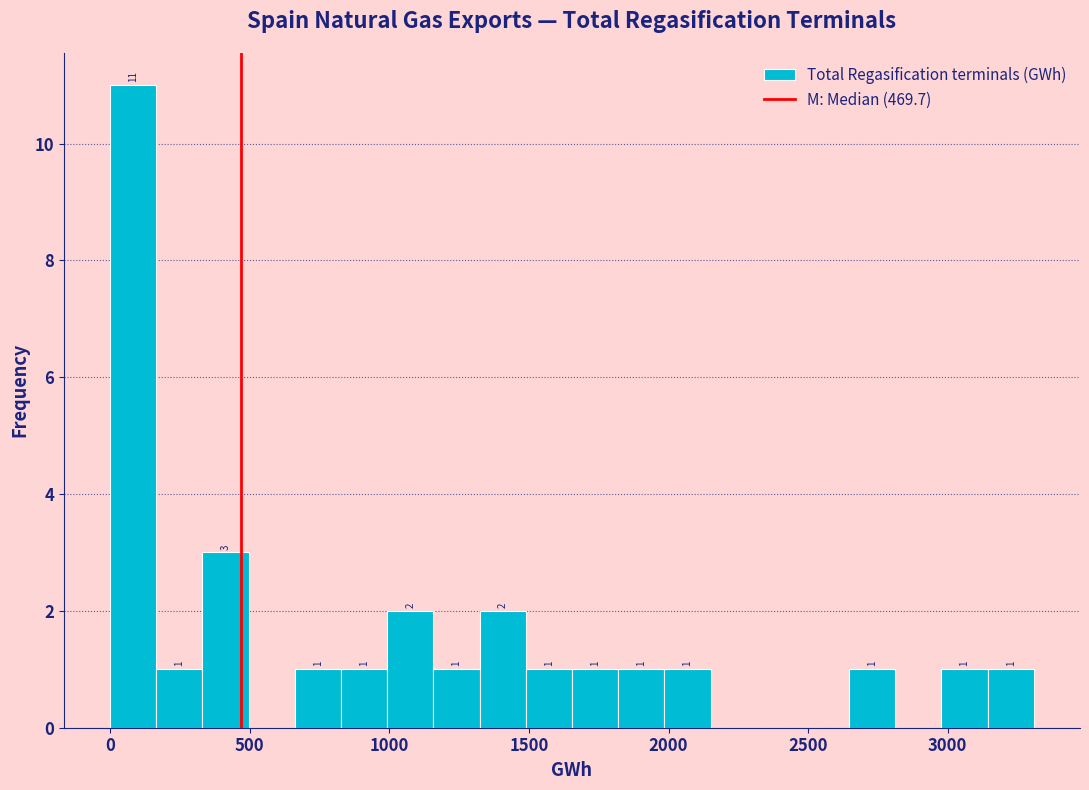

Read against the x-axis, roughly where is the centre of the tallest bar?

100